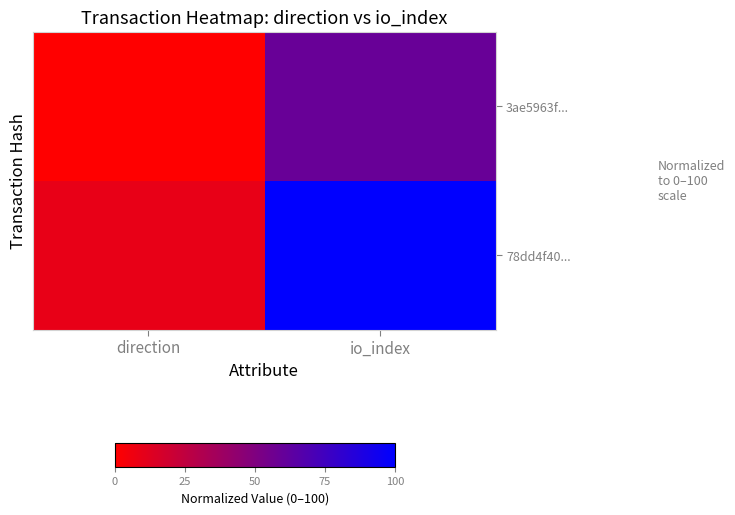

Which series has the largest range (max minus min)?

78dd4f40...